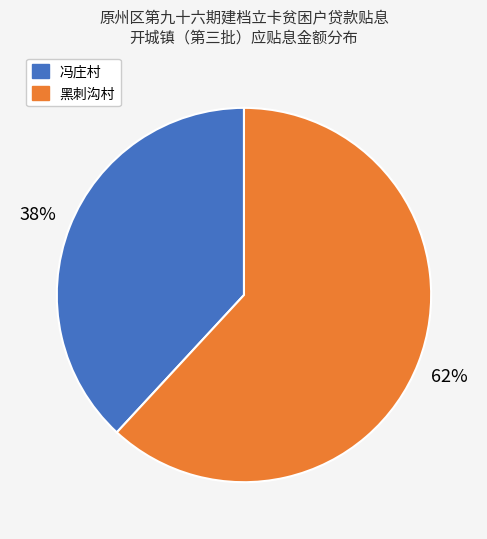

What is the ratio of the value at 冯庄村 to the value at 黑刺沟村?

0.6